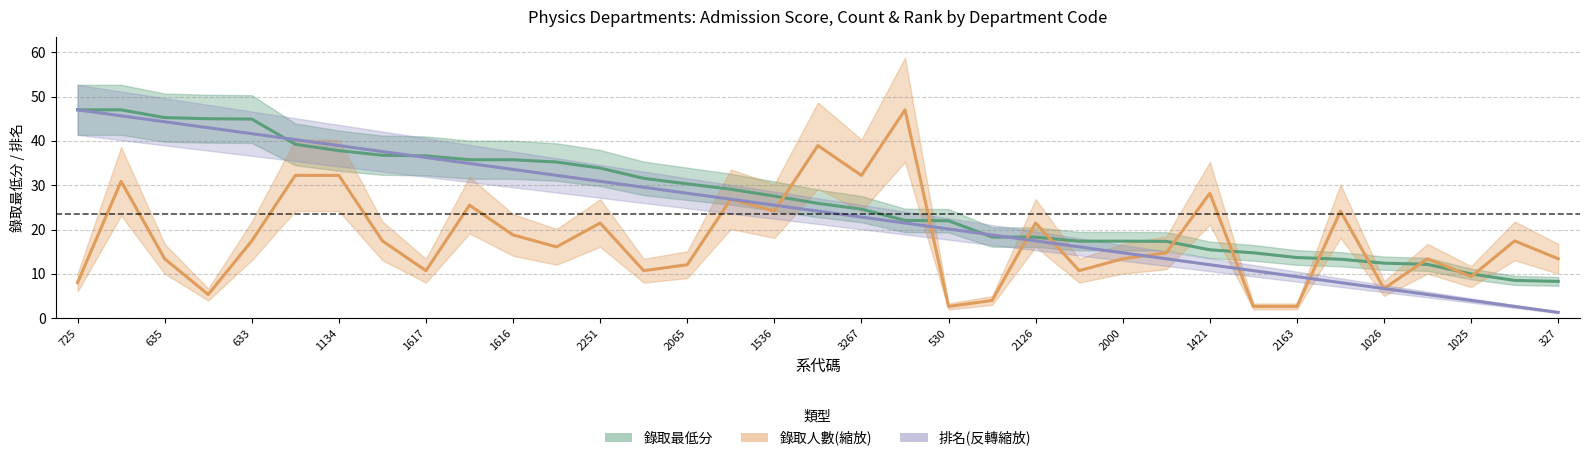

True or false: 排名(反轉縮放) has a value of 22.7 at 1134.

False